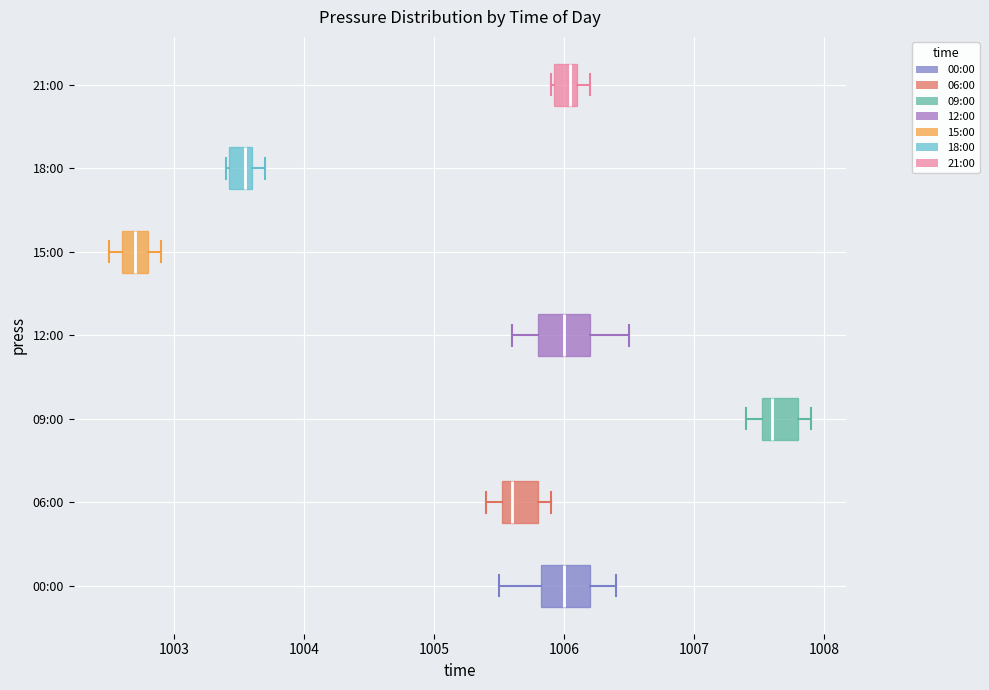

Reading bottom to top, transcribe this box plot: for each box, give where its median line is, the range the box spans, and where its two whiskers end, as read against the x-axis. The values are not printed on the chart, so give them approximately, as read against the axis.

00:00: median 1006.0, box 1005.8 to 1006.2, whiskers 1005.5 to 1006.4
06:00: median 1005.6, box 1005.5 to 1005.8, whiskers 1005.4 to 1005.9
09:00: median 1007.6, box 1007.5 to 1007.8, whiskers 1007.4 to 1007.9
12:00: median 1006.0, box 1005.8 to 1006.2, whiskers 1005.6 to 1006.5
15:00: median 1002.7, box 1002.6 to 1002.8, whiskers 1002.5 to 1002.9
18:00: median 1003.6 (just left of the box's right edge), box 1003.4 to 1003.6, whiskers 1003.4 to 1003.7
21:00: median 1006.1 (just left of the box's right edge), box 1005.9 to 1006.1, whiskers 1005.9 to 1006.2